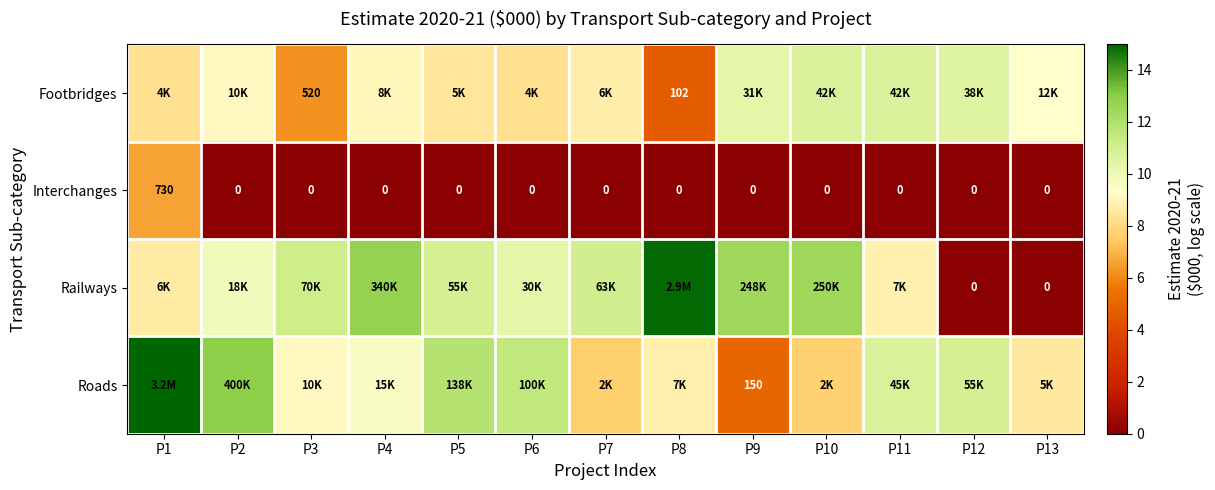

What is the total value across all series at P4?

31.4